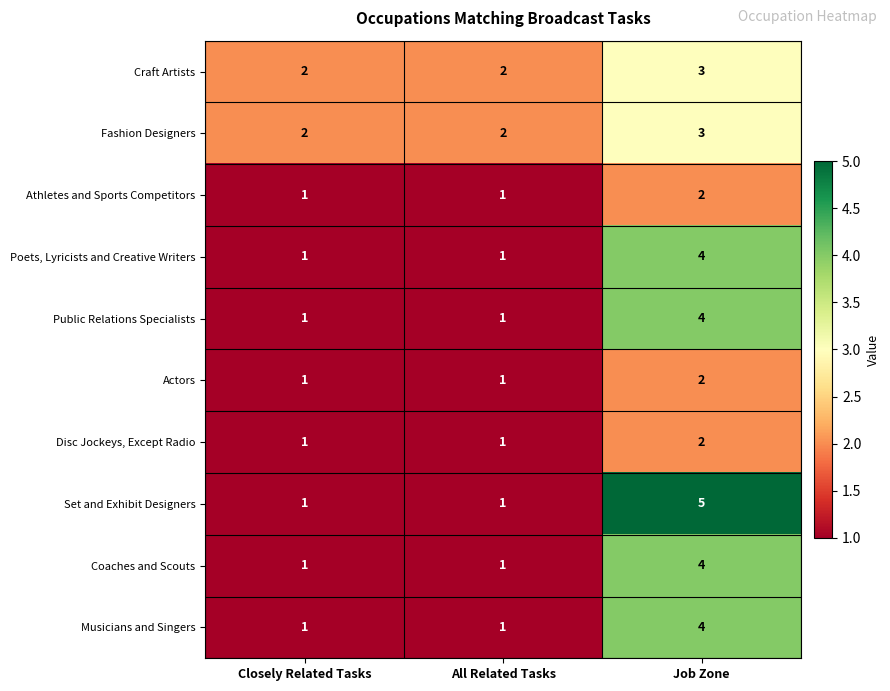

How many data points does each series have?

3